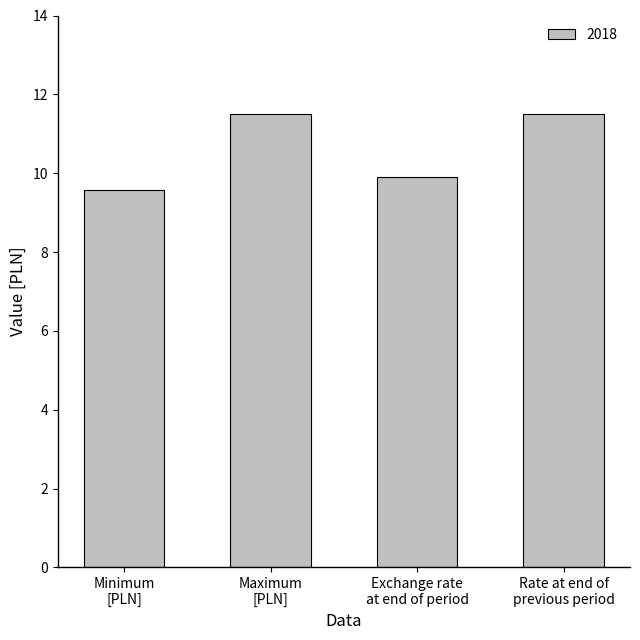

What is the label of the 3rd bar from the right?

Maximum
[PLN]